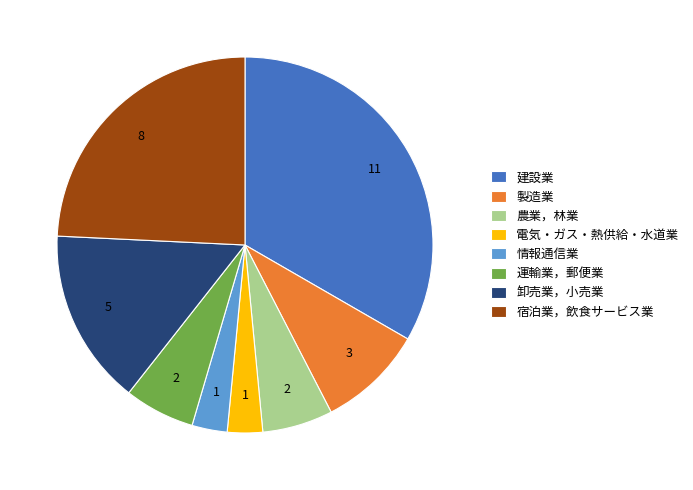

Count the number of slices in the pie.

8